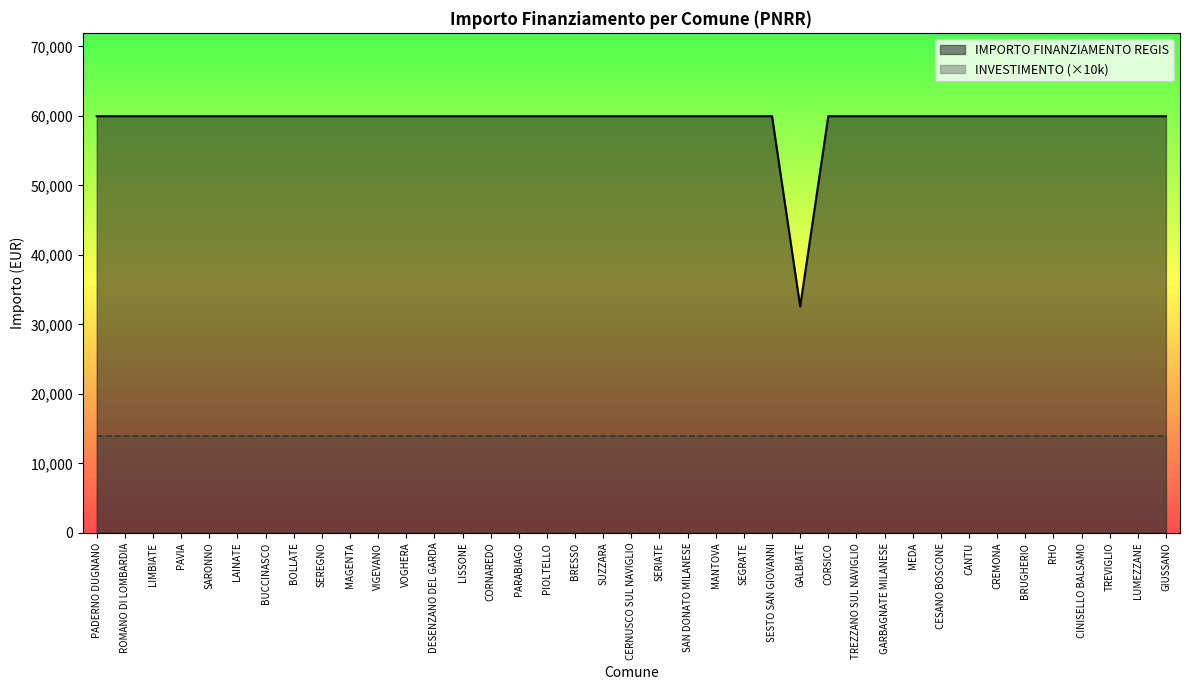

Reading left to right, transcribe all the data shown in this chart.

PADERNO DUGNANO=59966	ROMANO DI LOMBARDIA=59966	LIMBIATE=59966	PAVIA=59966	SARONNO=59966	LAINATE=59966	BUCCINASCO=59966	BOLLATE=59966	SEREGNO=59966	MAGENTA=59966	VIGEVANO=59966	VOGHERA=59966	DESENZANO DEL GARDA=59966	LISSONE=59966	CORNAREDO=59966	PARABIAGO=59966	PIOLTELLO=59966	BRESSO=59966	SUZZARA=59966	CERNUSCO SUL NAVIGLIO=59966	SERIATE=59966	SAN DONATO MILANESE=59966	MANTOVA=59966	SEGRATE=59966	SESTO SAN GIOVANNI=59966	GALBIATE=32589	CORSICO=59966	TREZZANO SUL NAVIGLIO=59966	GARBAGNATE MILANESE=59966	MEDA=59966	CESANO BOSCONE=59966	CANTU=59966	CREMONA=59966	BRUGHERIO=59966	RHO=59966	CINISELLO BALSAMO=59966	TREVIGLIO=59966	LUMEZZANE=59966	GIUSSANO=59966